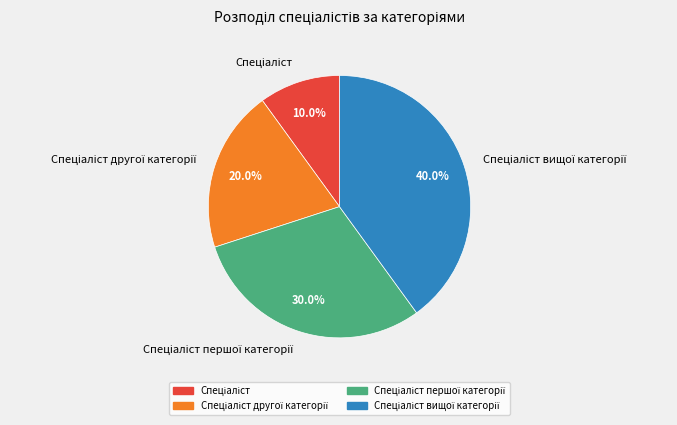

How many segments does this pie chart have?

4